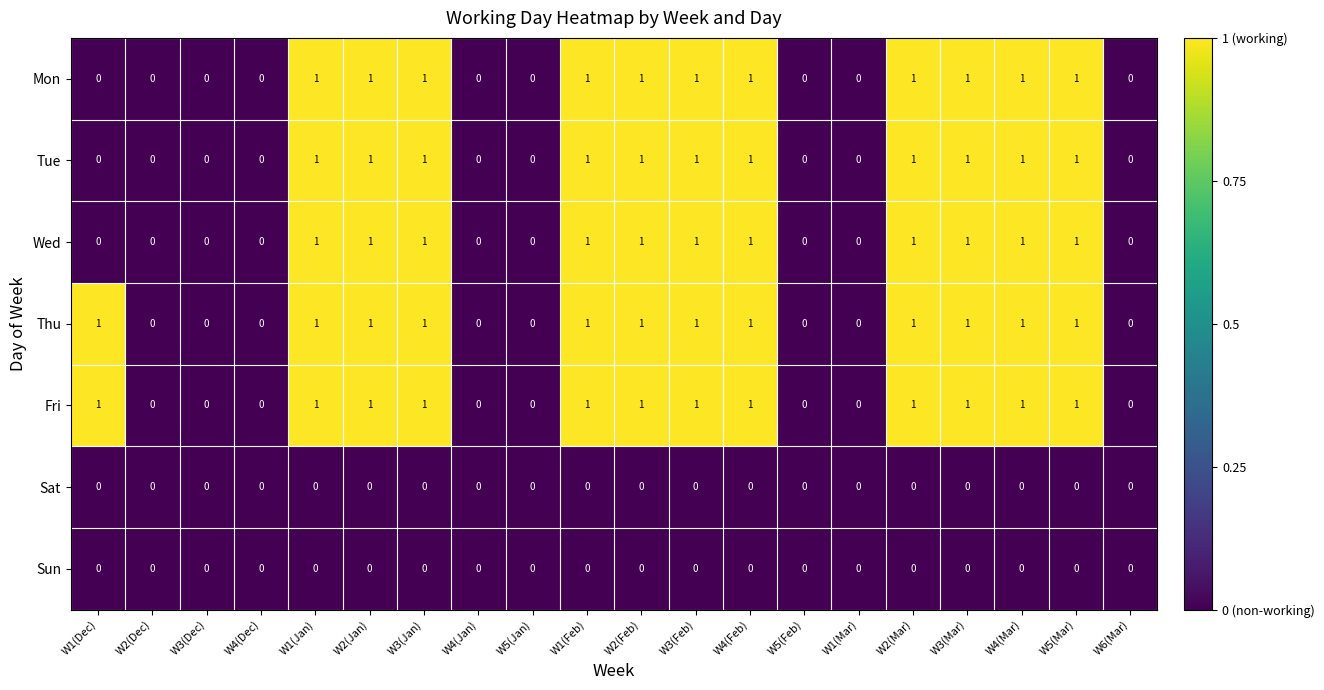

Is the value of Sun at W5(Feb) greater than the value of Tue at W1(Feb)?

No